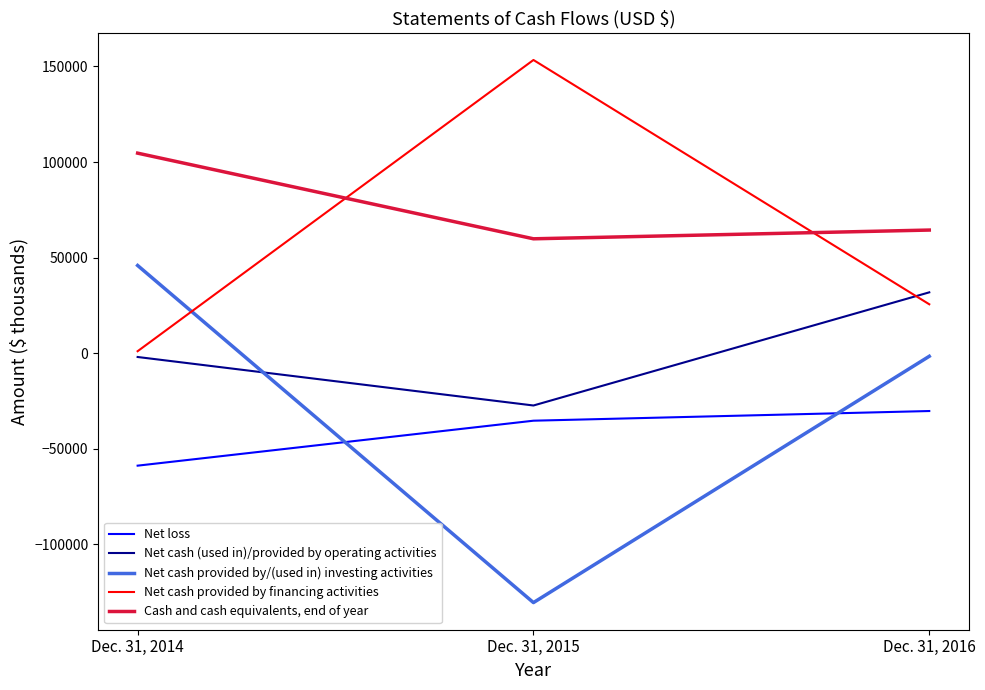

At which label does Net cash provided by/(used in) investing activities reach its peak?

Dec. 31, 2014